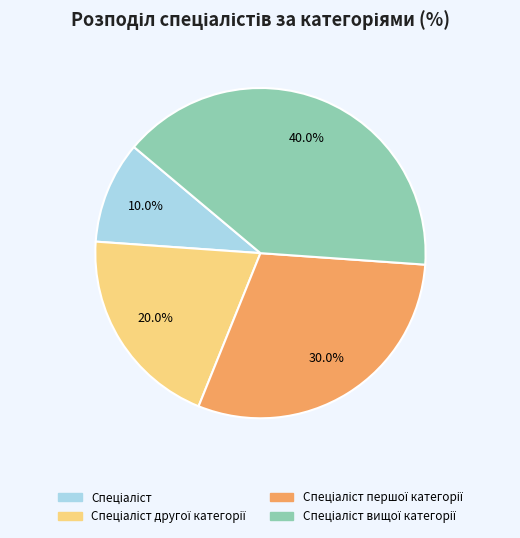

To the nearest percent, what is the difference between the largest and smallest slice percentages?

30%